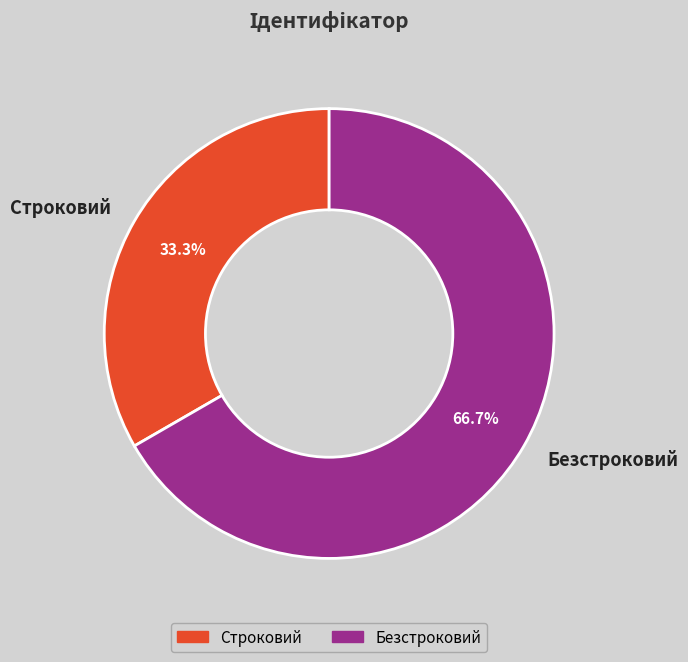

Does Безстроковий represent more than half of the total?

Yes